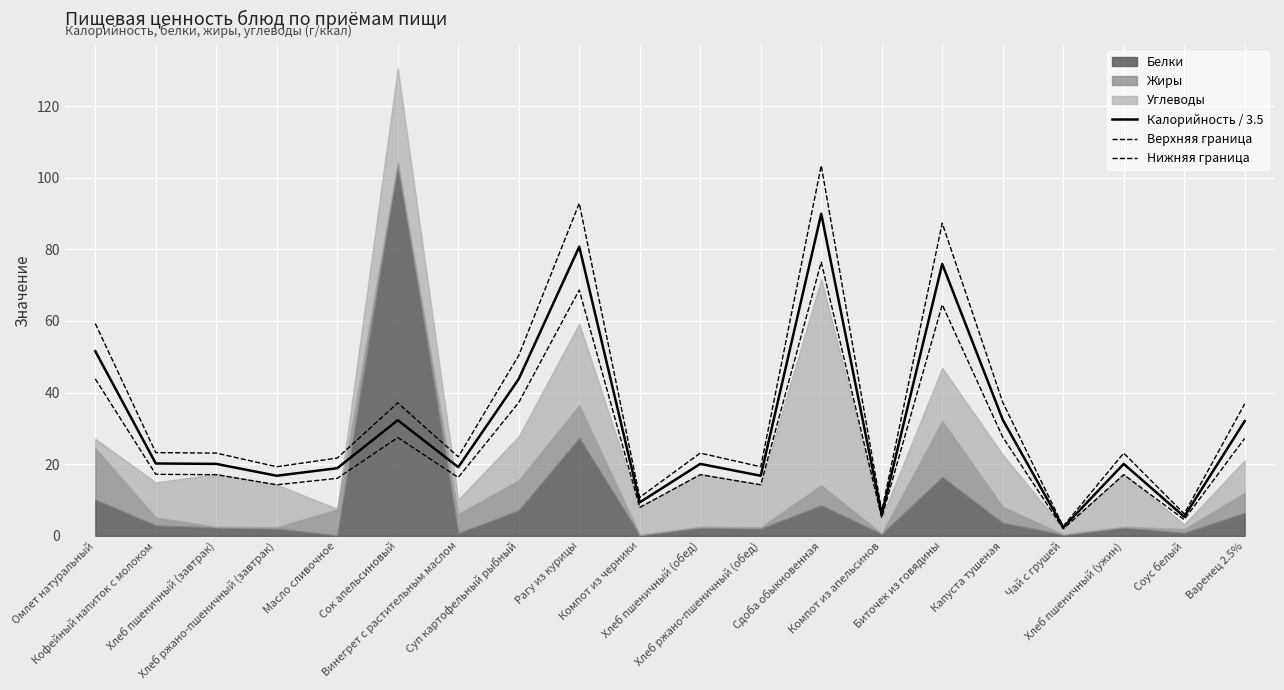

True or false: Верхняя граница and Калорийность / 3.5 intersect in this chart.

False